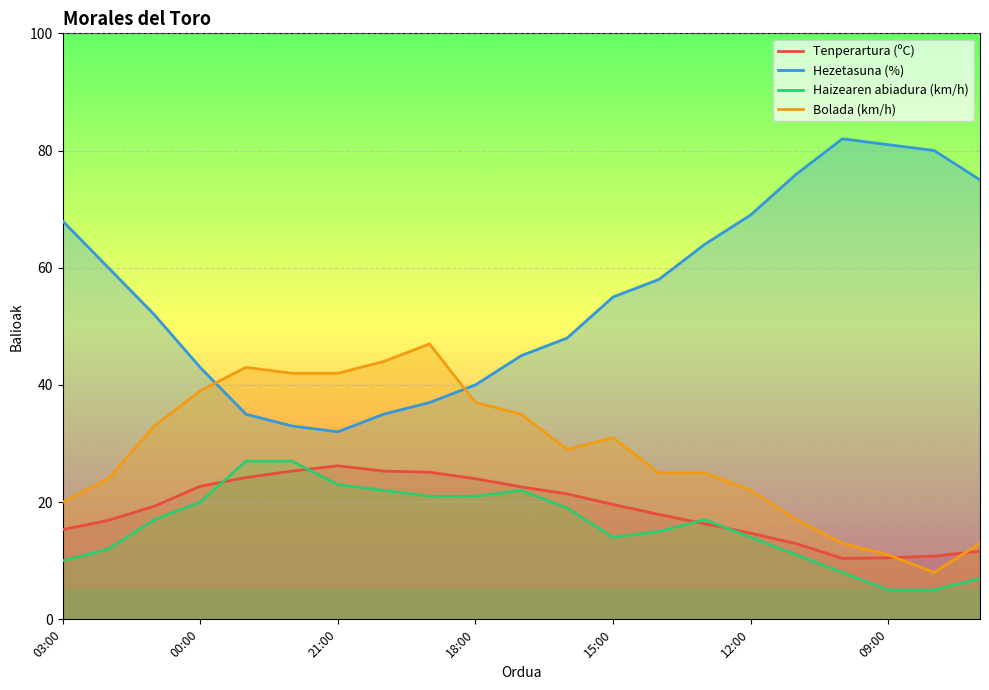

The value of Bolada (km/h) at 03:00 is 20.0. True or false?

True